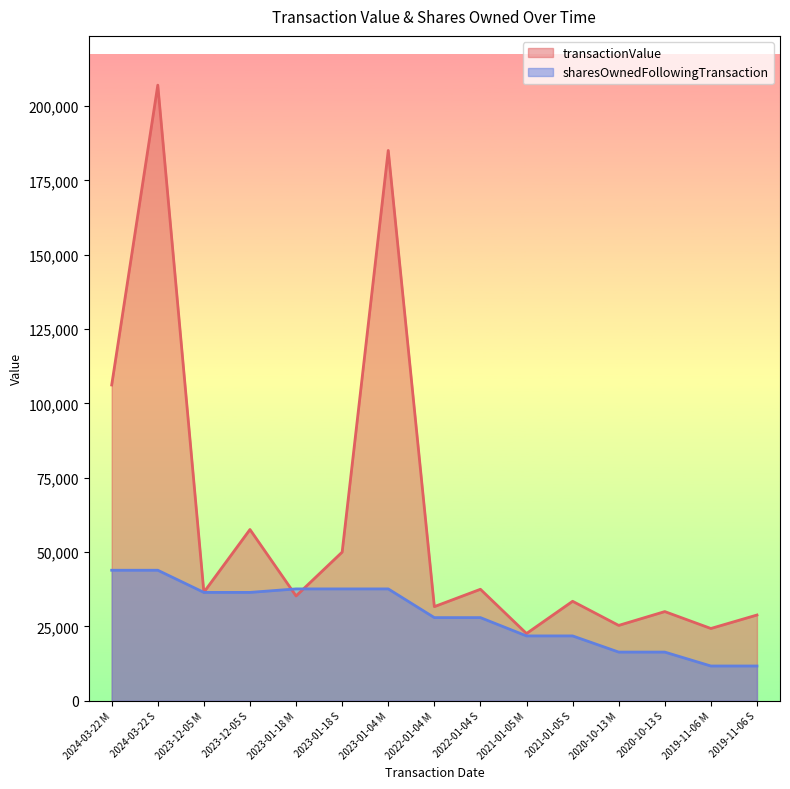

What is the spread (max minus min) of values at 2022-01-04 S?

9527